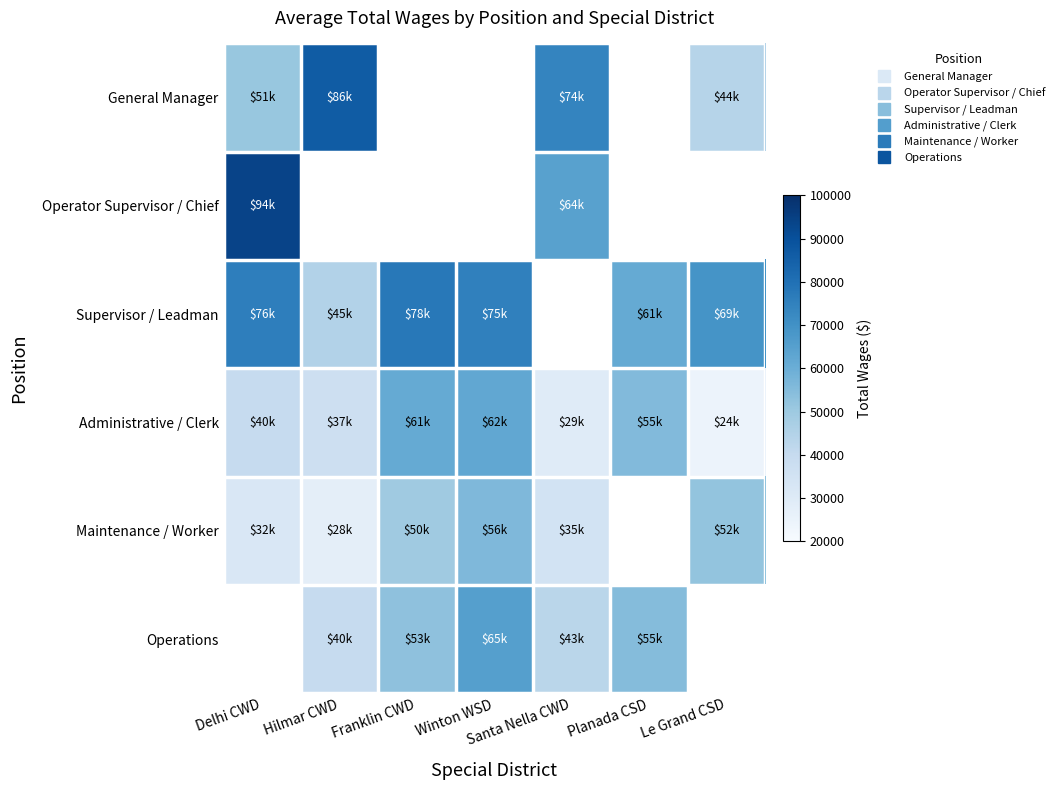

What is the minimum value for Administrative / Clerk?

24392.0